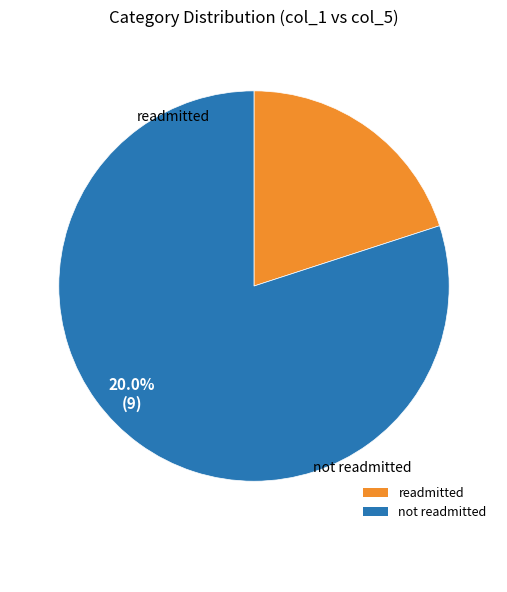

The 6 slice represents 1% of the pie. True or false?

False